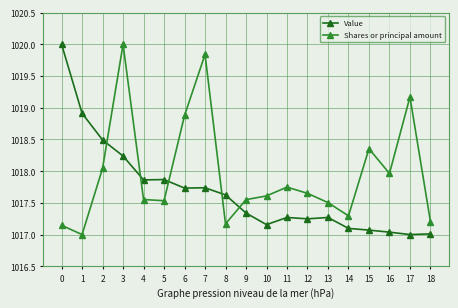

Rank the series at 15 from highest to lowest value.

Shares or principal amount, Value